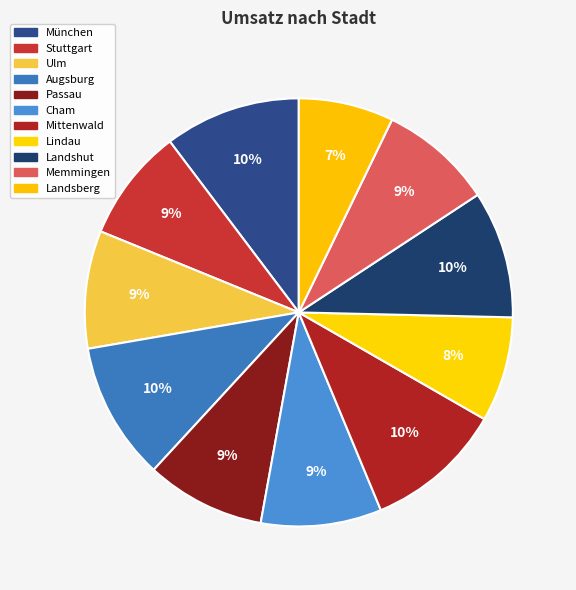

Approximately how many times larger is the value at Mittenwald compared to Cham?

1.1